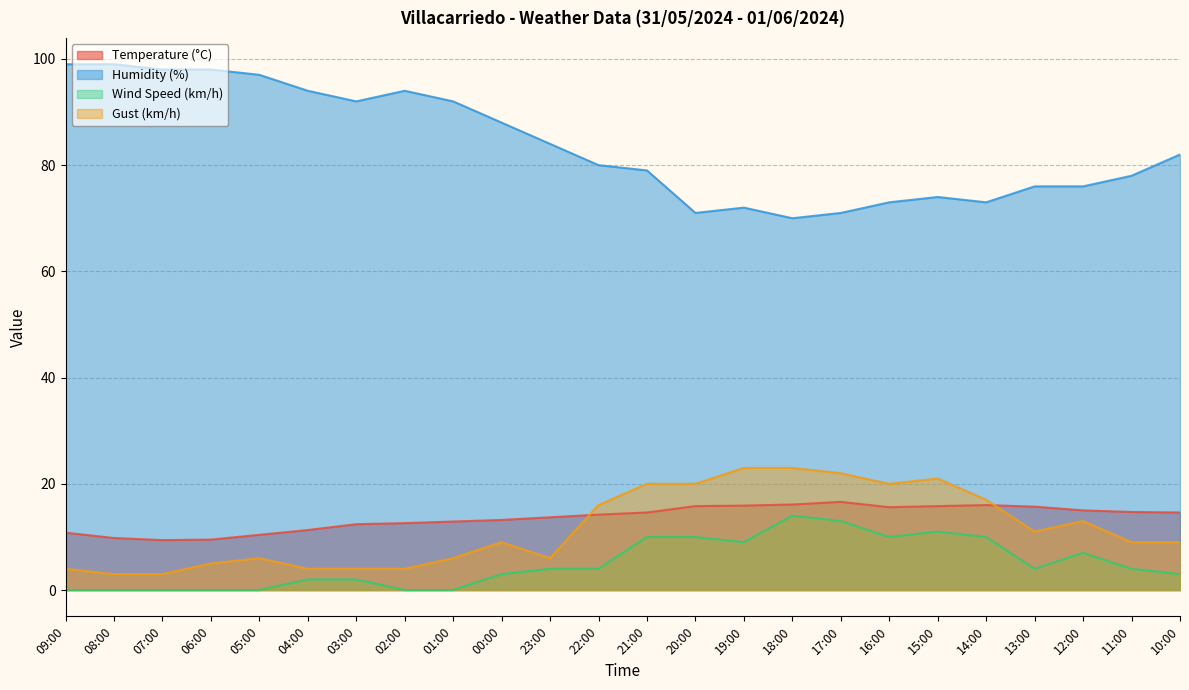

Does the chart have visible grid lines?

Yes